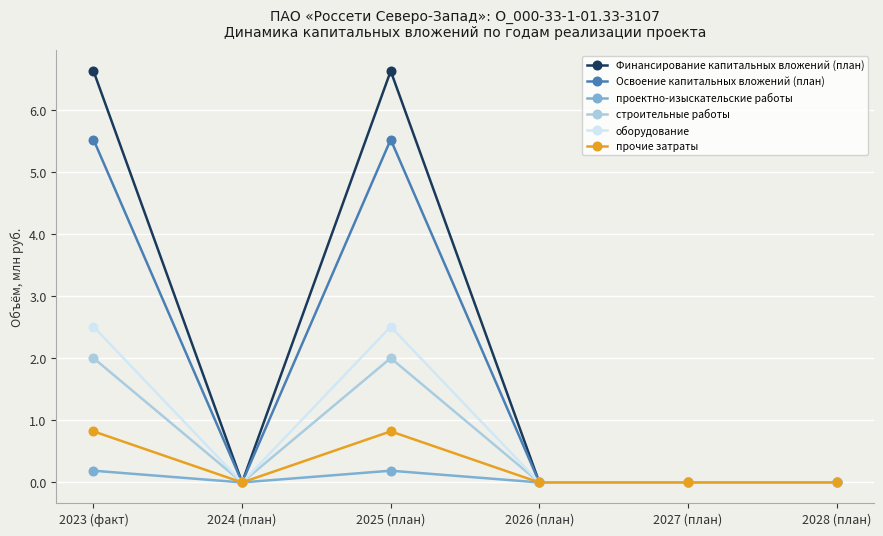

What is the sum of all строительные работы values?

4.0